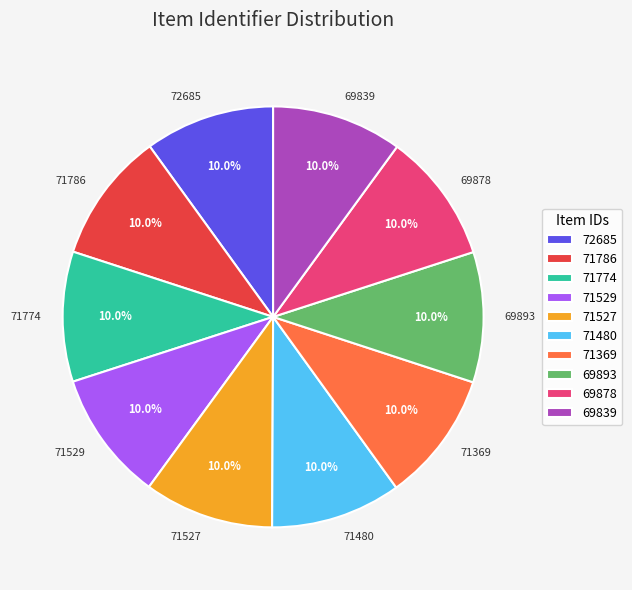

What percentage do 71529 and 71480 together represent?

20.0%